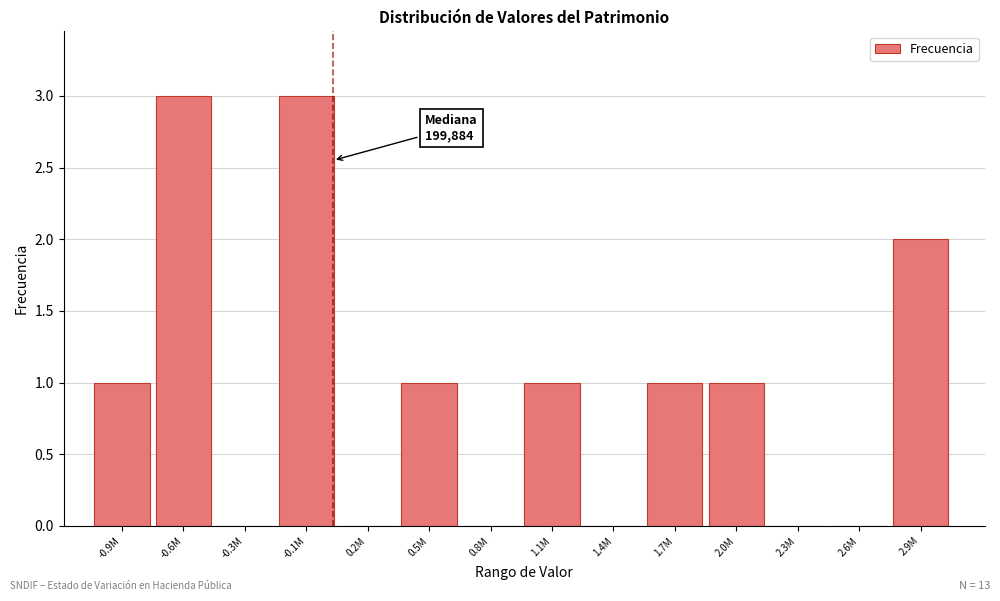

Reading left to right, extract all data points from this chart.

-0.9M=1	-0.6M=3	-0.3M=0	-0.1M=3	0.2M=0	0.5M=1	0.8M=0	1.1M=1	1.4M=0	1.7M=1	2.0M=1	2.3M=0	2.6M=0	2.9M=2